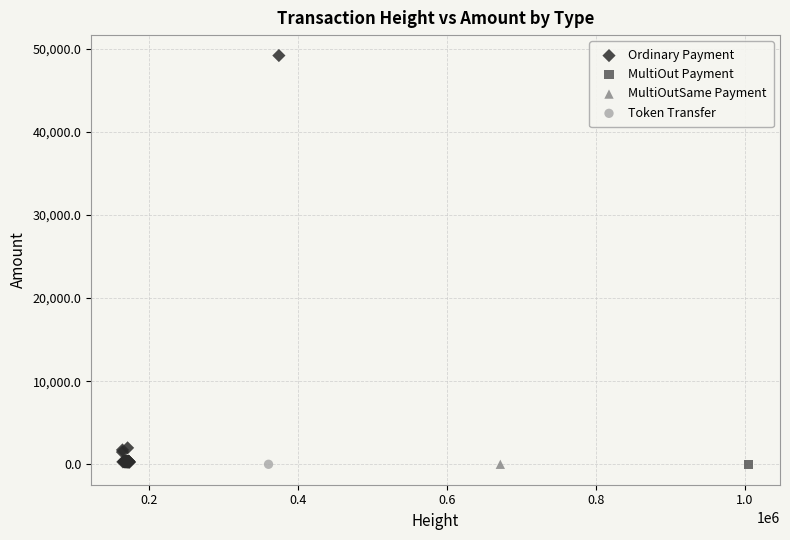

What are all the series names shown in the legend?

Ordinary Payment, MultiOut Payment, MultiOutSame Payment, Token Transfer